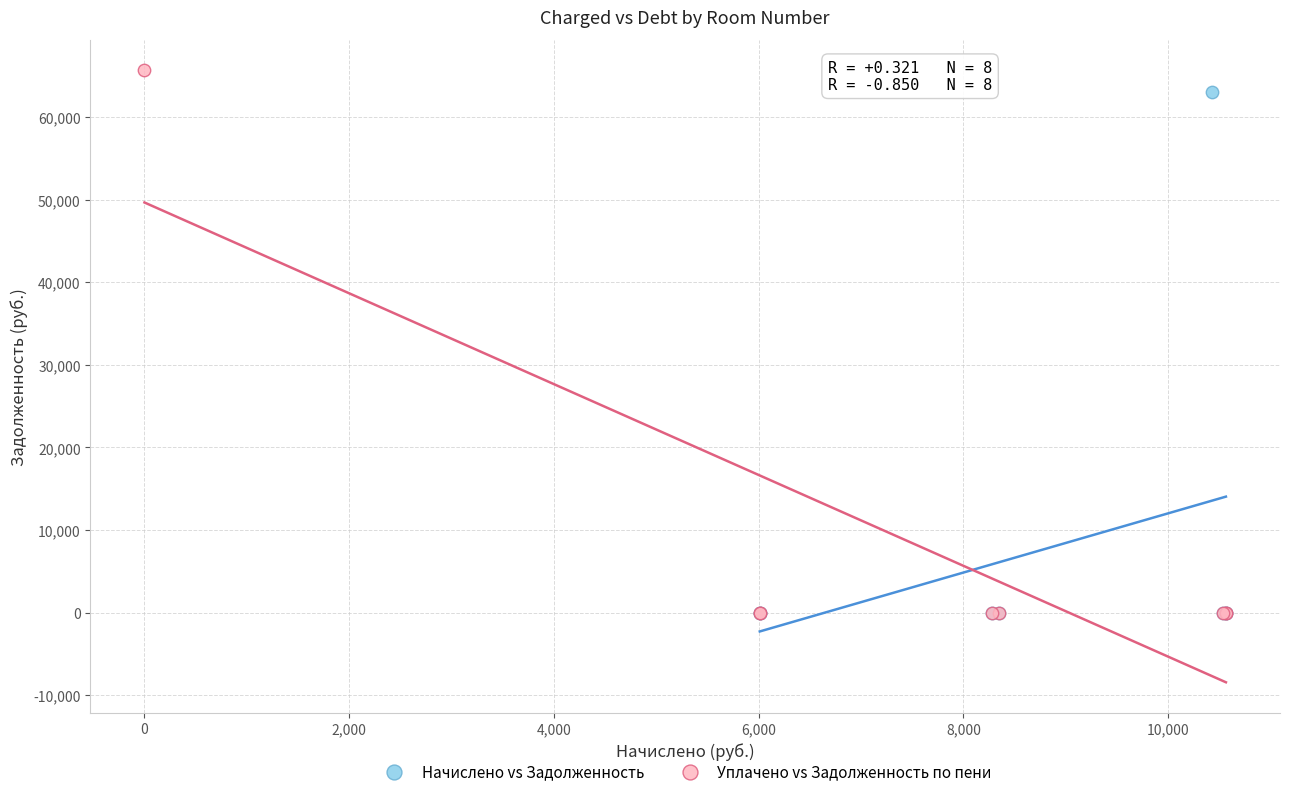

Which series has the widest spread of Y values?

Уплачено vs Задолженность по пени